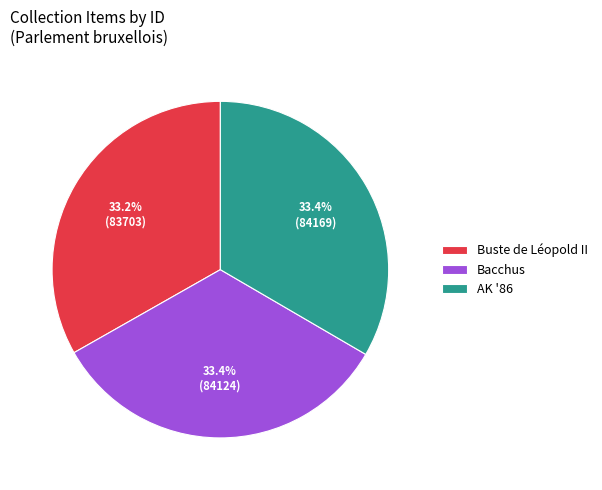

Do Buste de Léopold II and Bacchus together represent more than half of the pie?

Yes